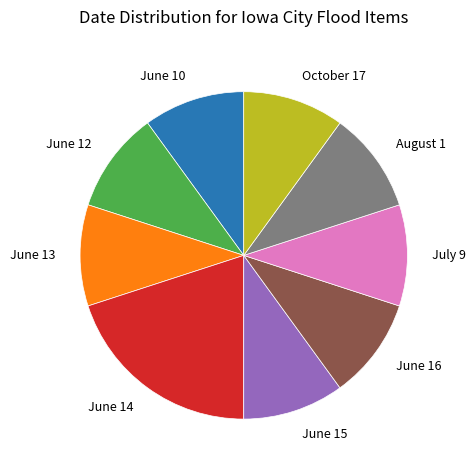

How many segments does this pie chart have?

9